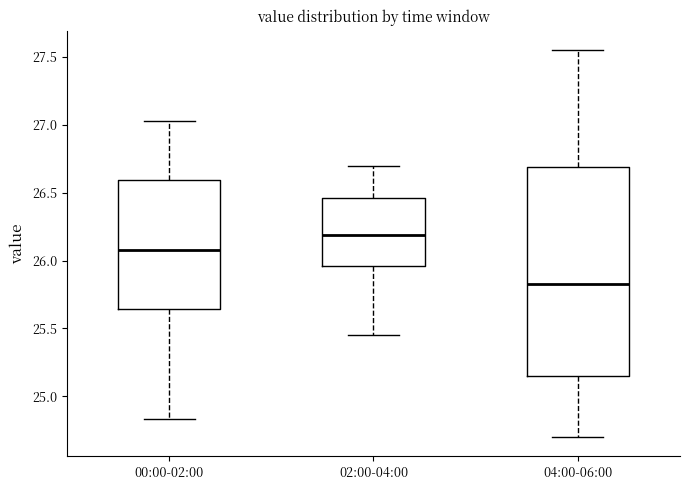

Where is the lower edge of the box for 02:00-04:00 on the y-axis? The values are not printed on the chart, so give them approximately, as read against the axis.

25.95